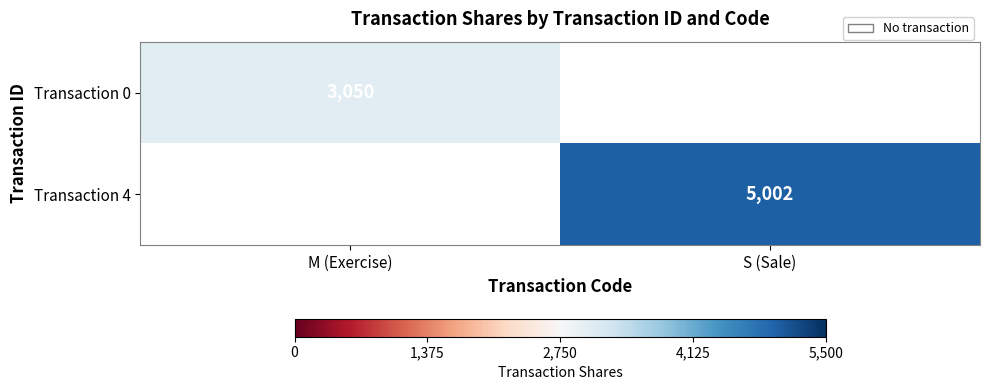

Is the value of Transaction 0 at M (Exercise) greater than the value of Transaction 4 at S (Sale)?

No